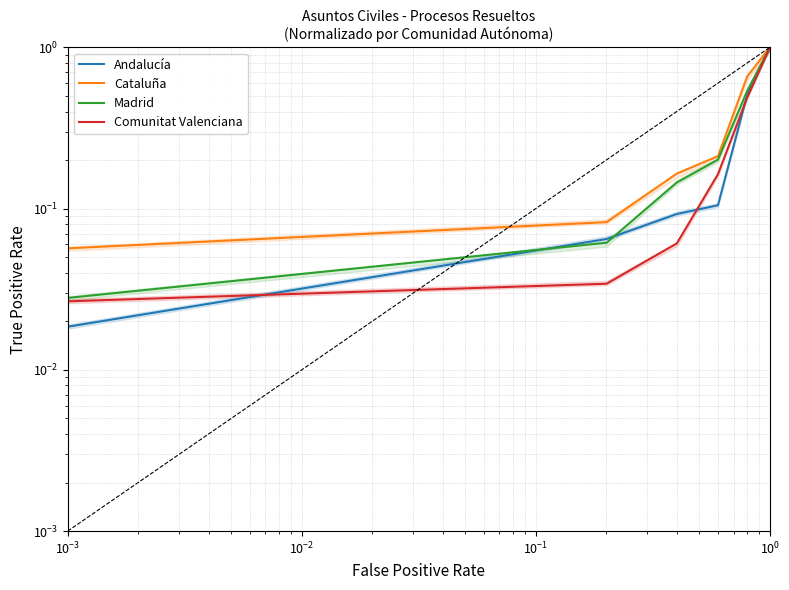

What is the average value of the Andalucía series?

0.3